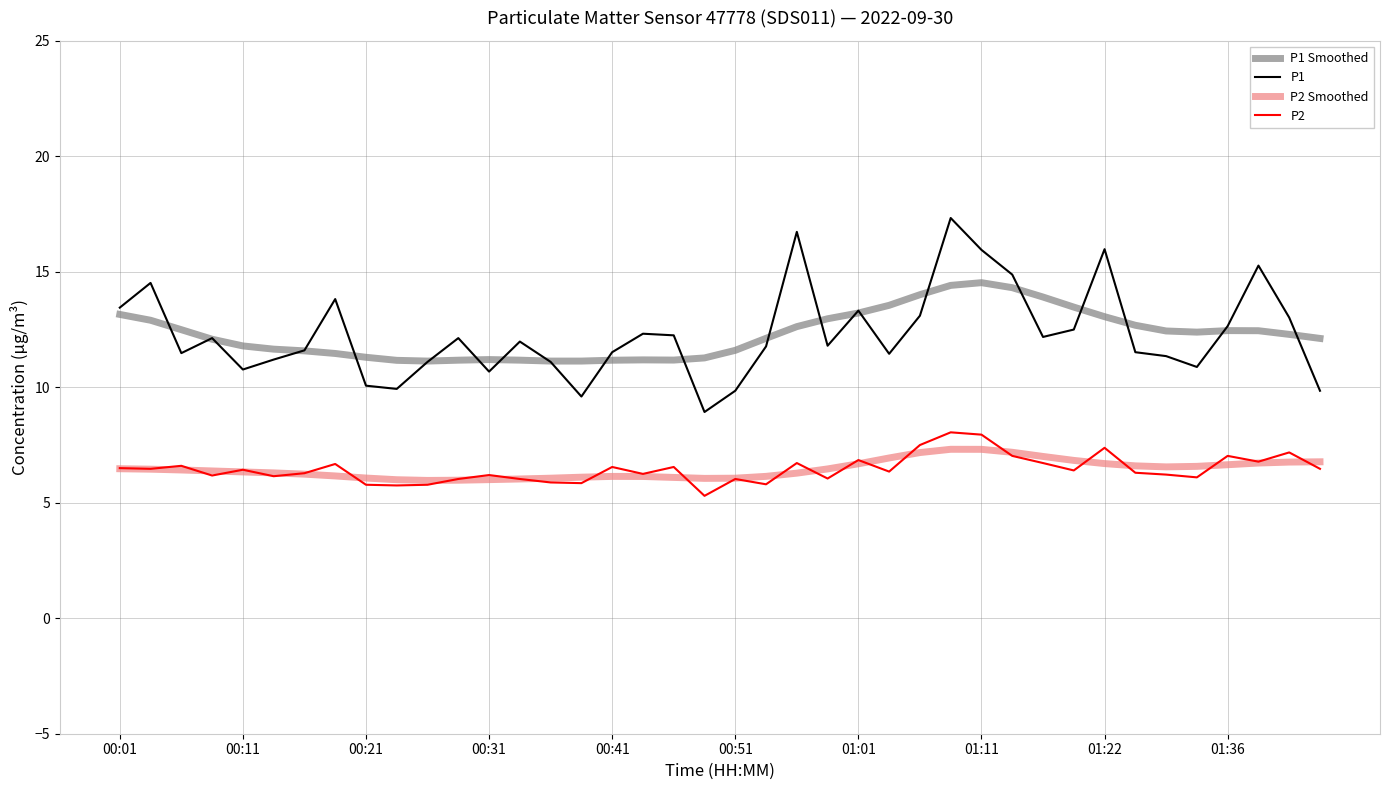

What is the minimum value for P2?

5.3